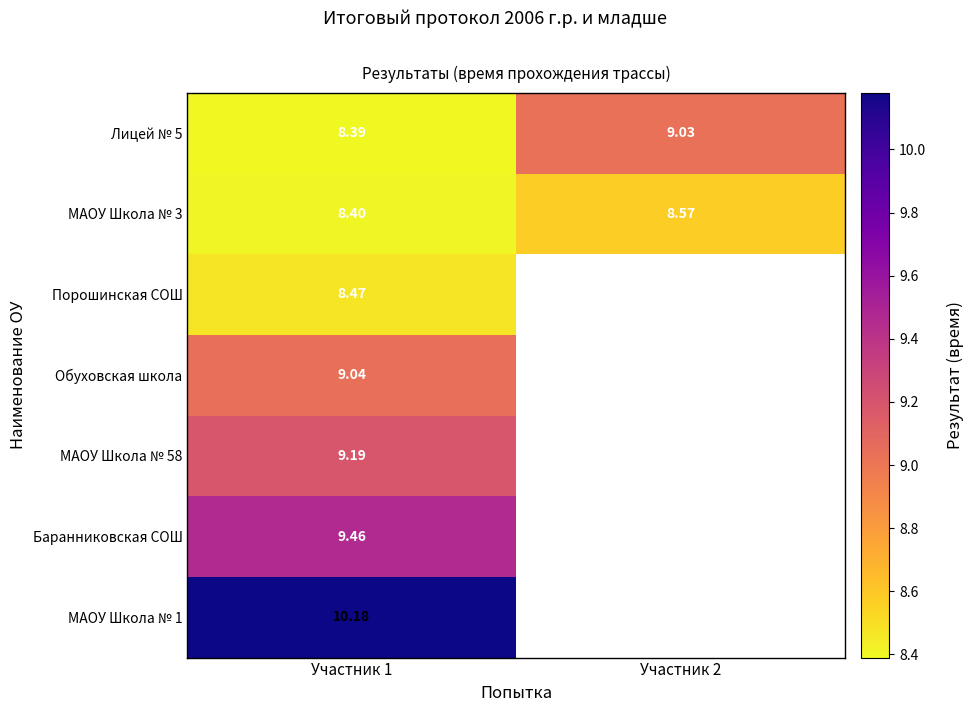

Rank the categories by МАОУ Школа № 3 value from lowest to highest.

Участник 1, Участник 2